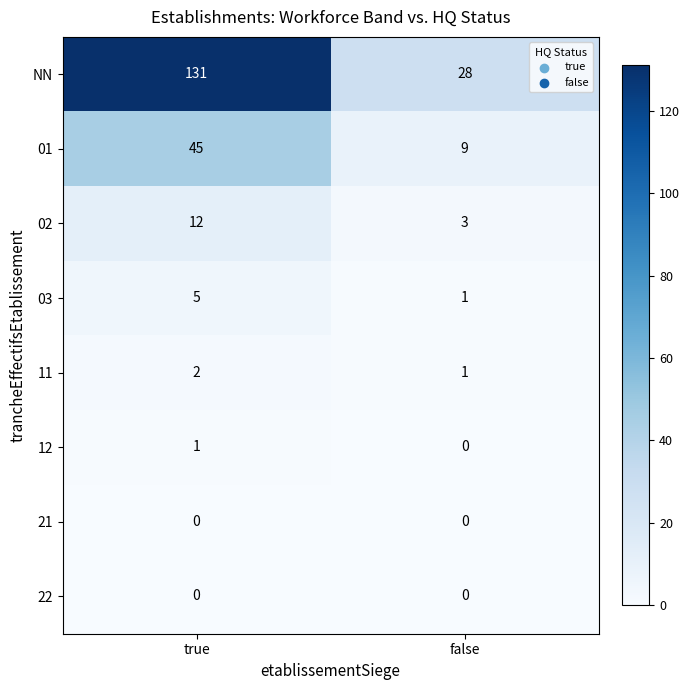

What is the total value across all series at true?

196